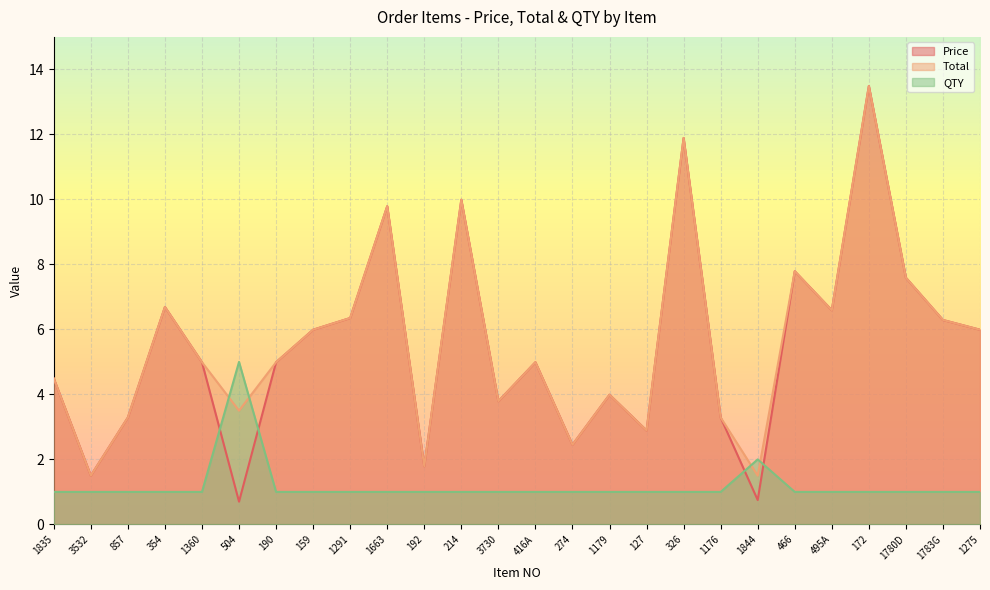

List the labels in order of Price value, largest first.

172, 326, 214, 1663, 466, 1780D, 354, 495A, 1291, 1783G, 159, 1275, 1360, 190, 416A, 1835, 1179, 3730, 857, 1176, 127, 274, 192, 3532, 1844, 504